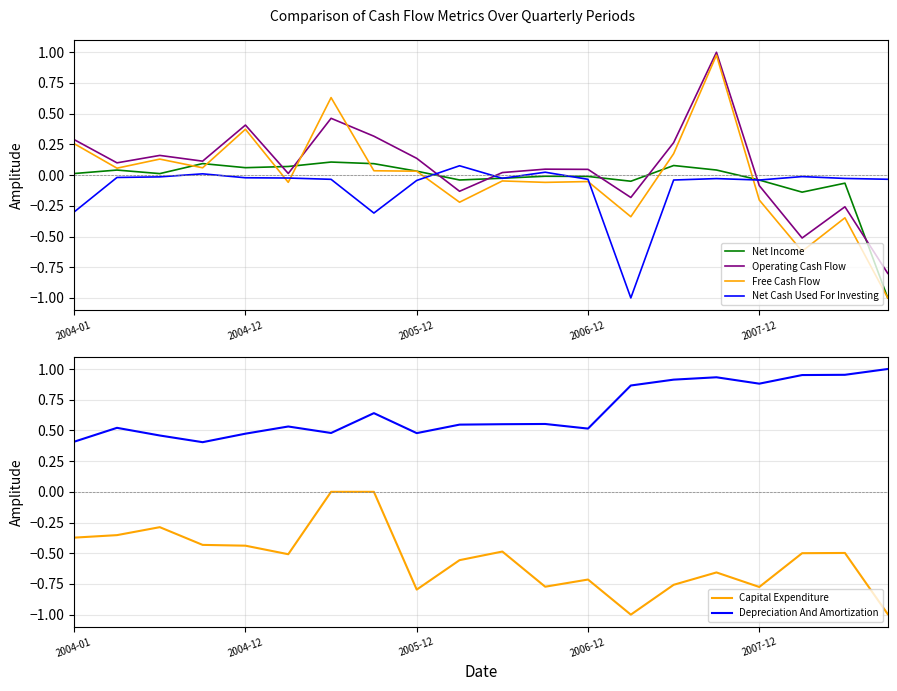

What position from the right is 13?

7